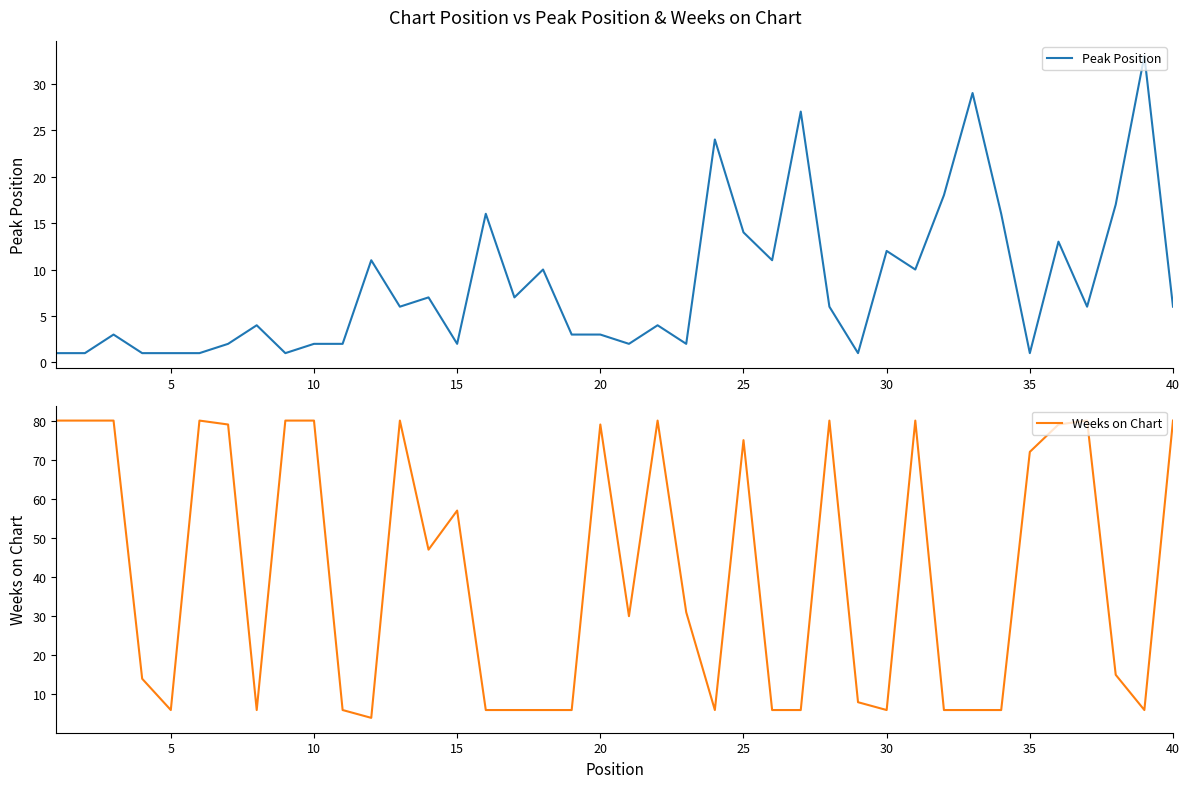

What is the highest value of the Weeks on Chart series?

80